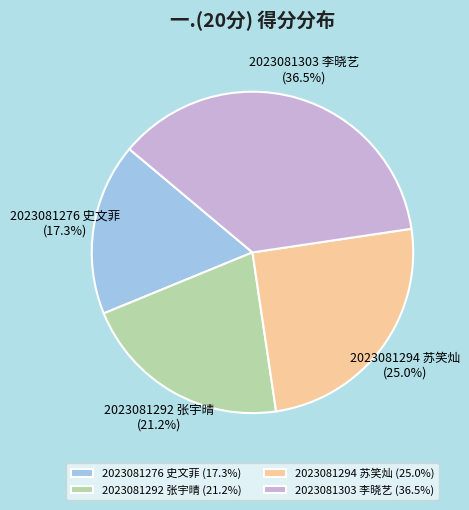

What percentage is NOT represented by 2023081276 史文菲?

82.7%